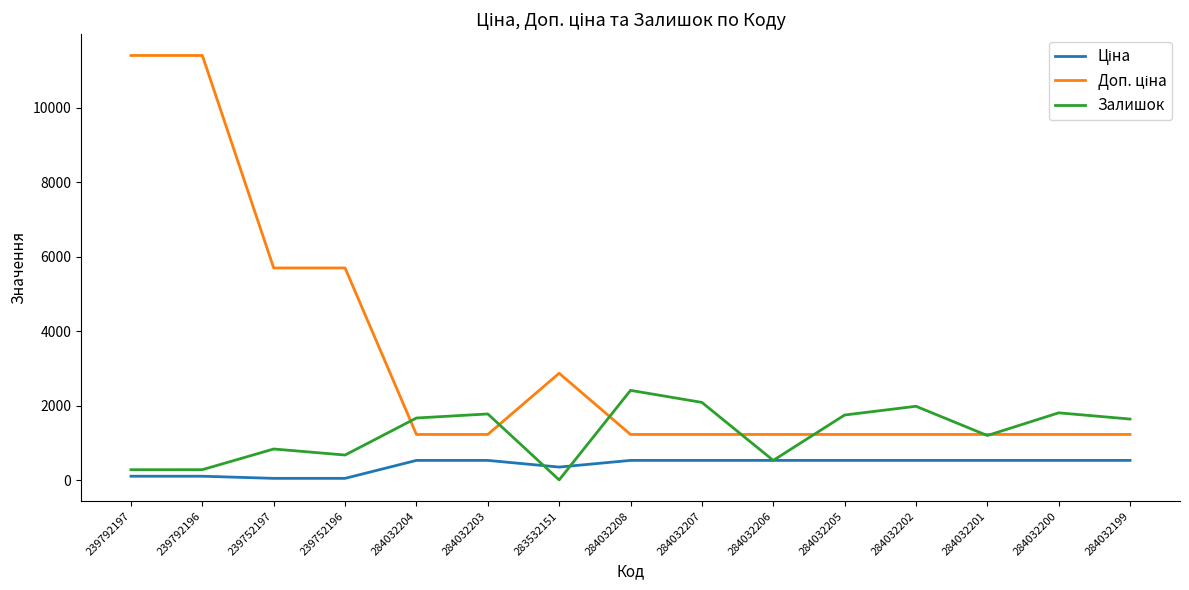

At how many categories does at least one series exceed 5551?

4